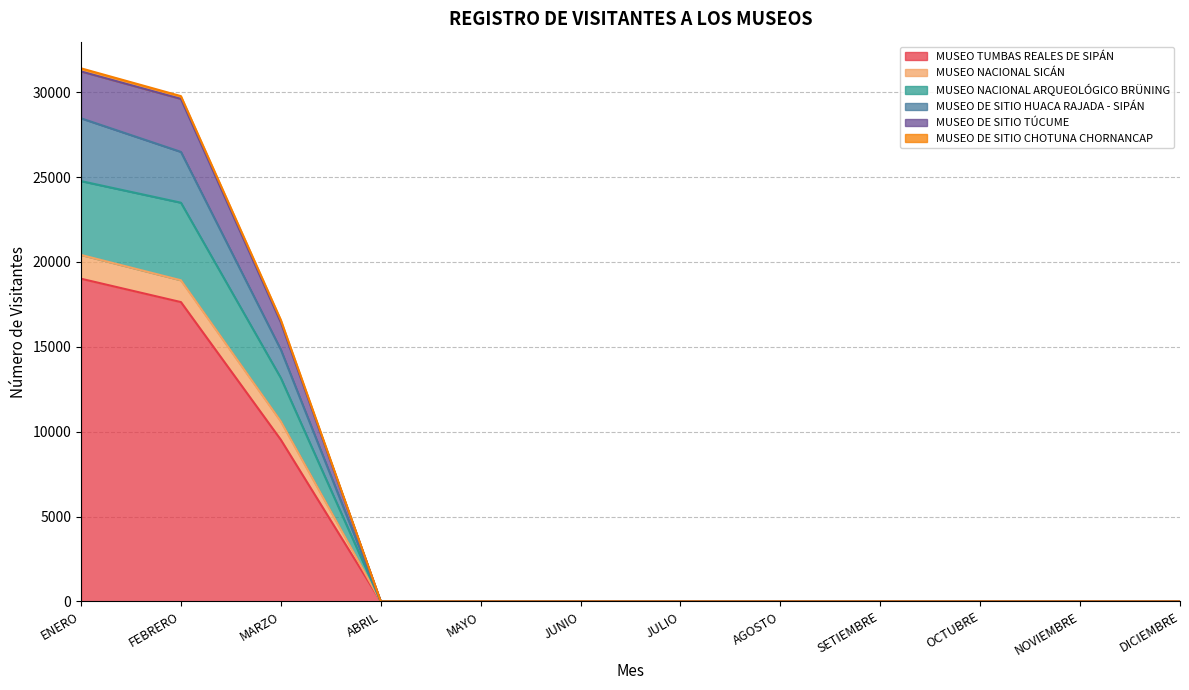

Count the MUSEO DE SITIO TÚCUME values in the range 0 to 16439.

10